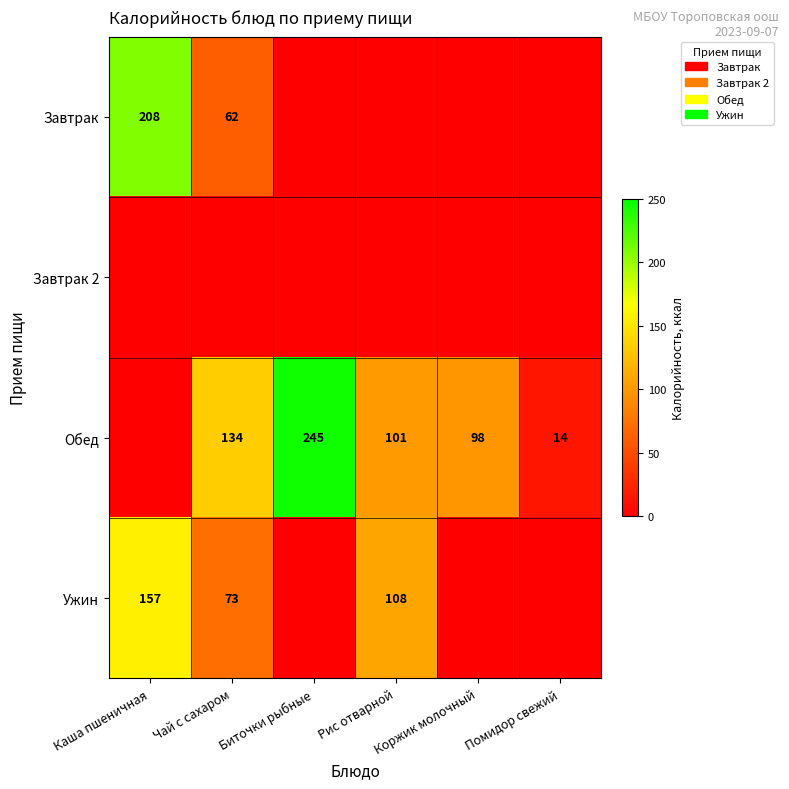

What is the difference between the Ужин values at Каша пшеничная and Рис отварной?

49